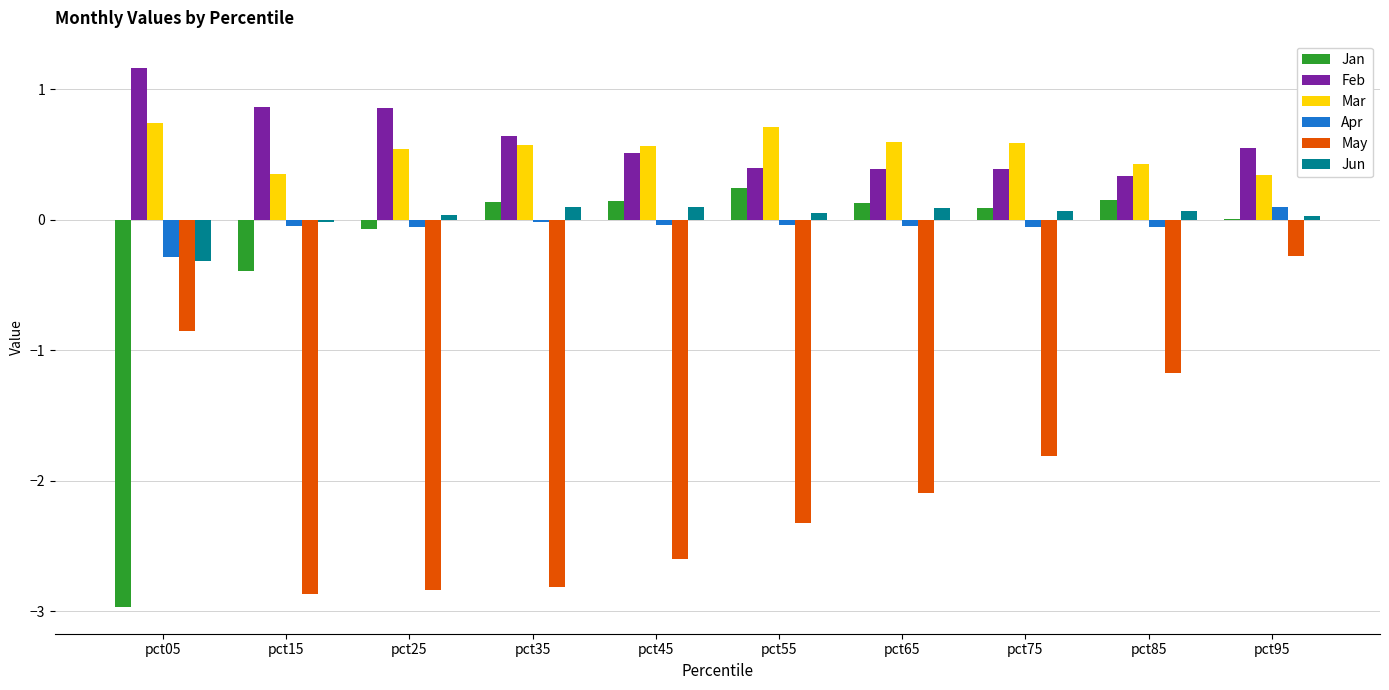

Where is Feb nearest to the value 0?

pct85